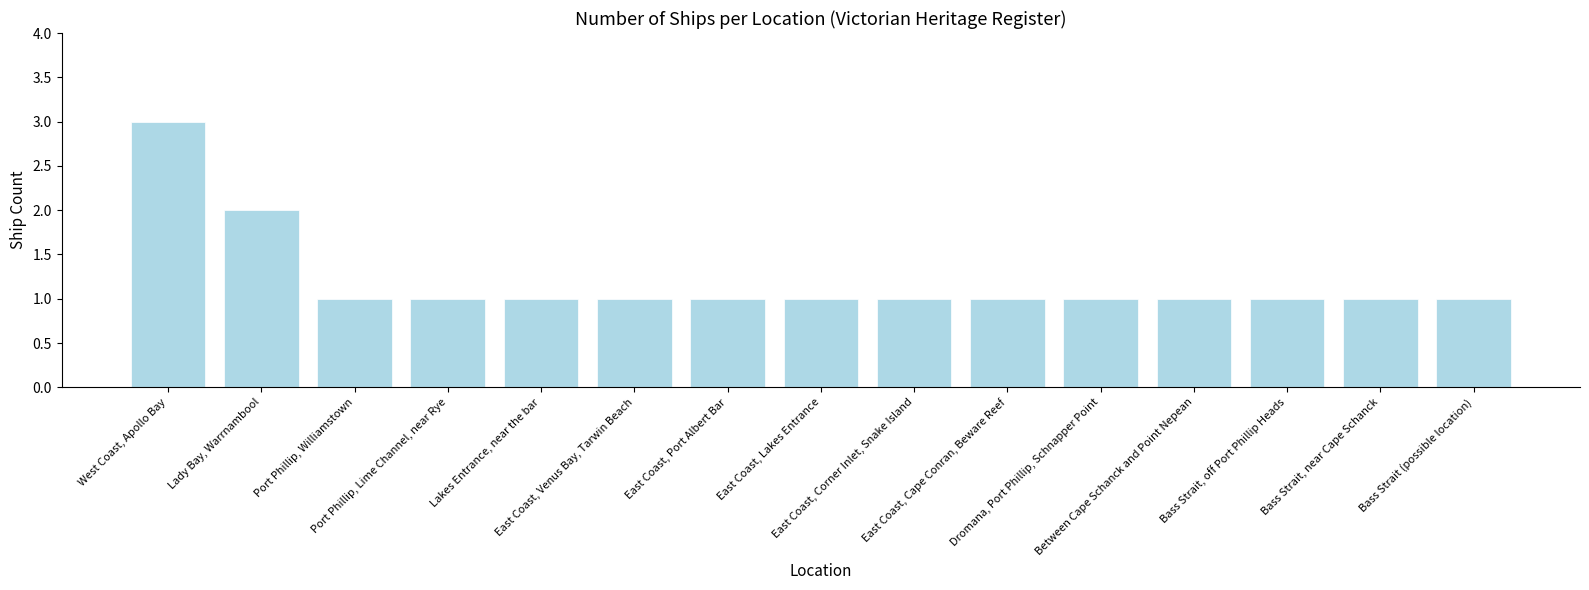

True or false: the data shows 1 at East Coast, Cape Conran, Beware Reef.

True